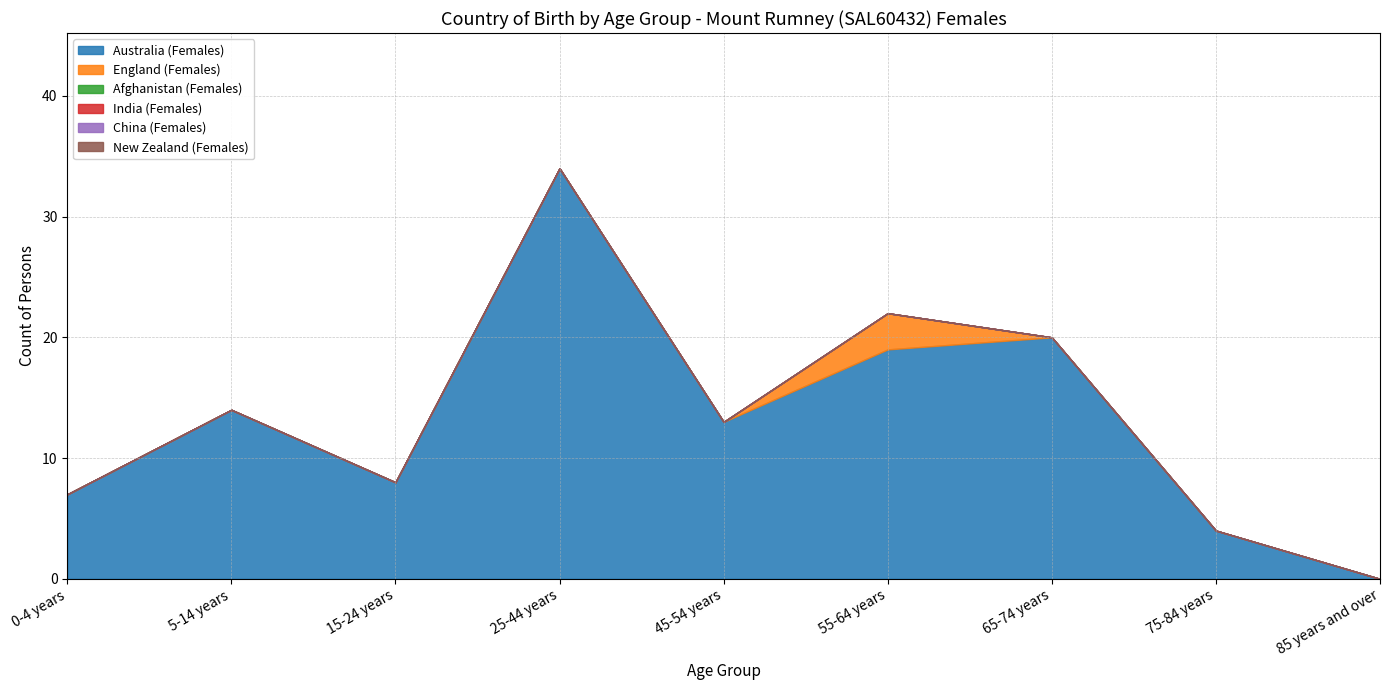

True or false: England (Females) has a value of 2 at 25-44 years.

False